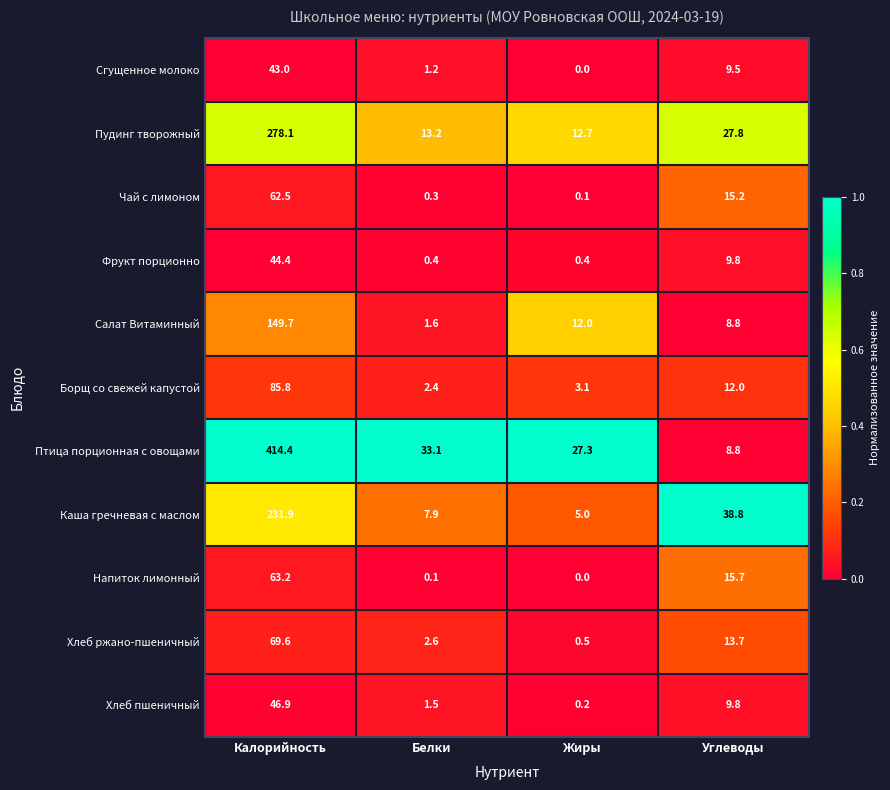

Is it true that Борщ со свежей капустой equals 3.1 at Жиры?

True